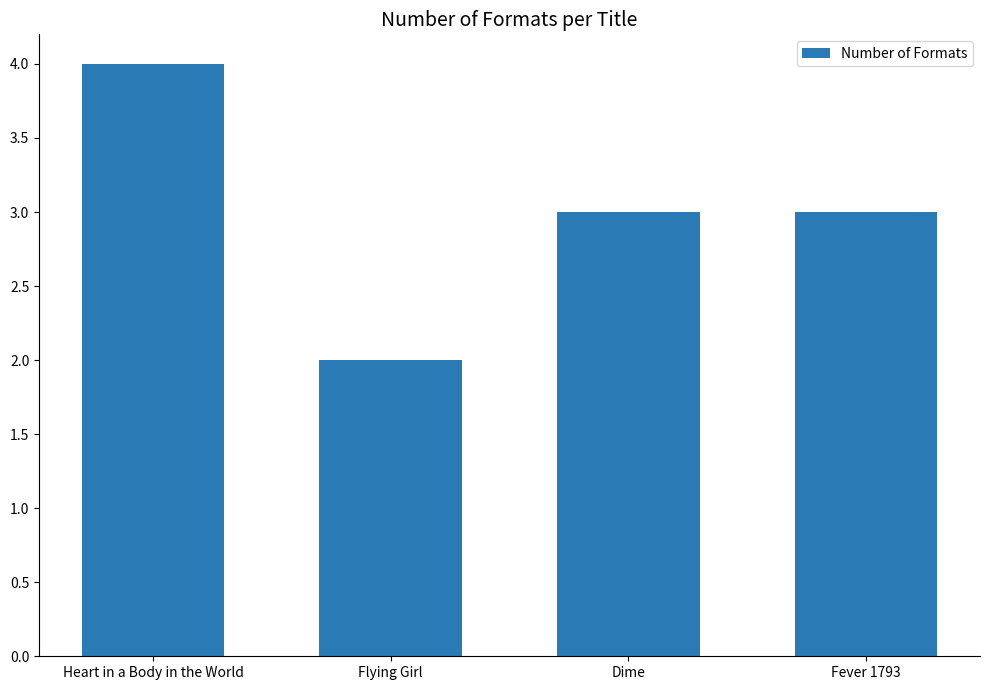

What is the sum of the values at Flying Girl and Fever 1793?

5